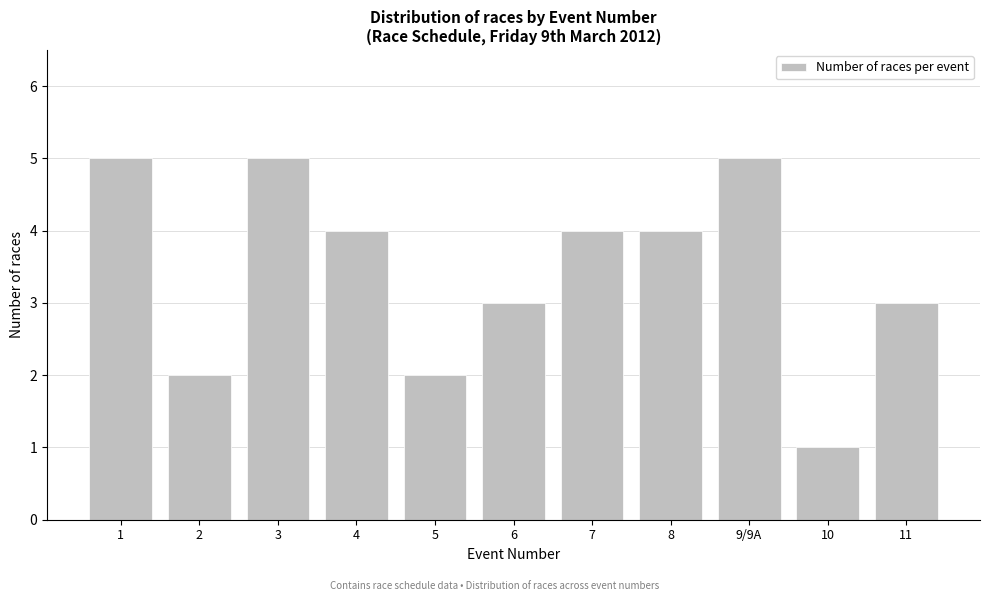

Reading left to right, what are all the values shown in this chart?

1=5	2=2	3=5	4=4	5=2	6=3	7=4	8=4	9/9A=5	10=1	11=3